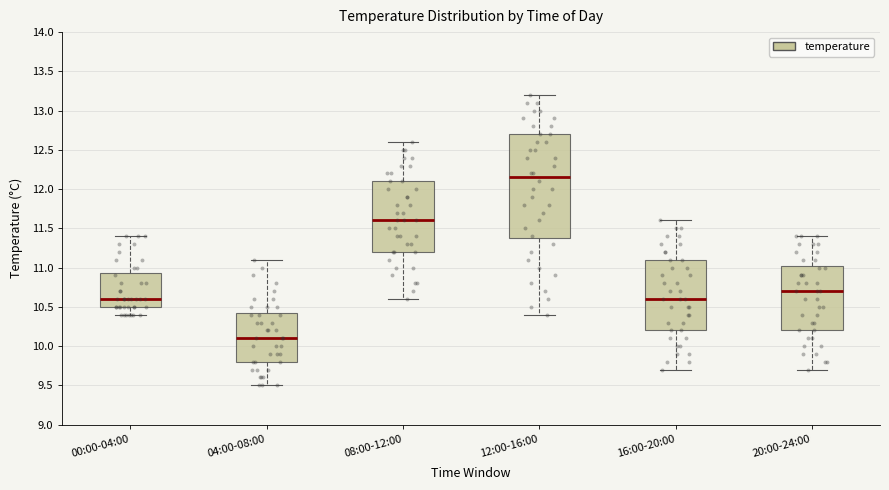

Where does the upper whisker of the box for 08:00-12:00 end on the y-axis? The values are not printed on the chart, so give them approximately, as read against the axis.

12.60